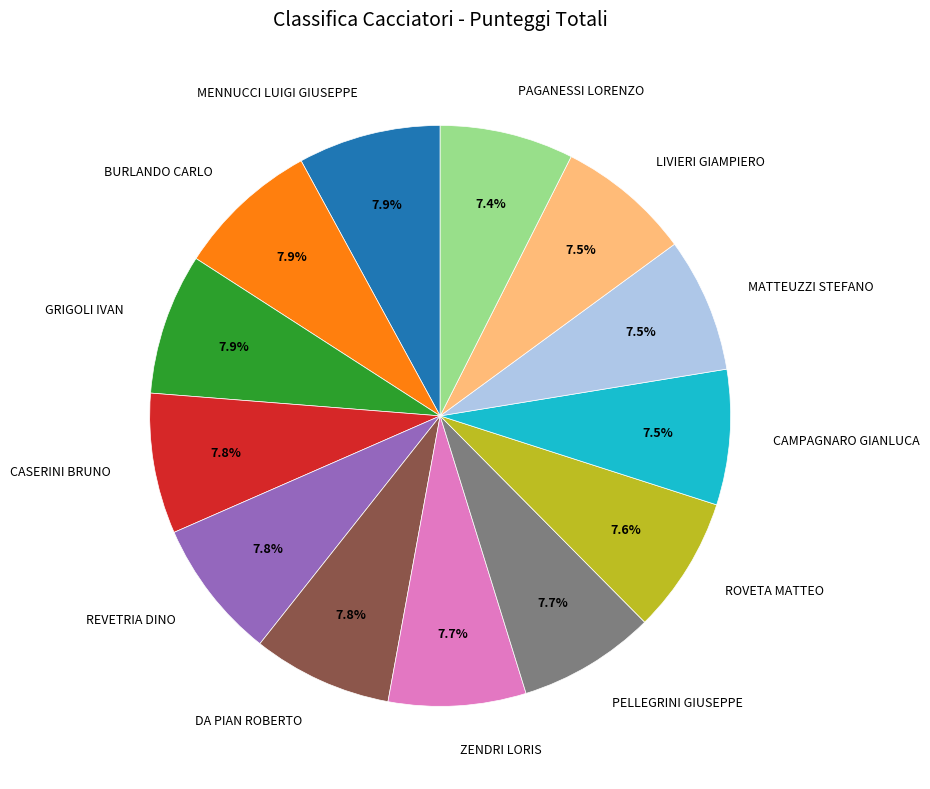

Is it true that PELLEGRINI GIUSEPPE is 8% of the pie?

True